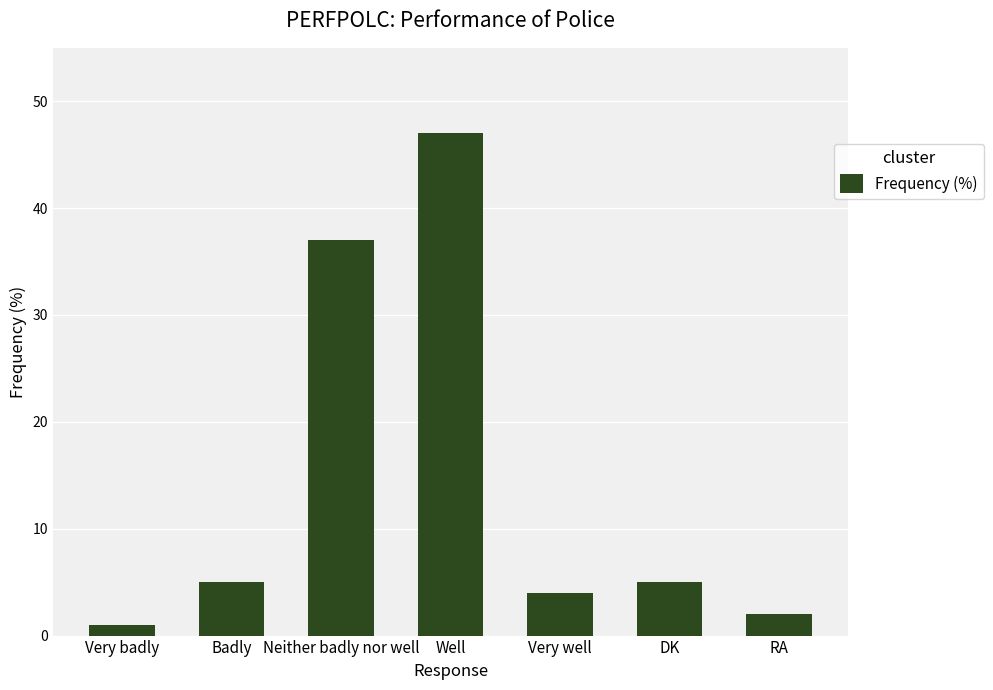

Reading left to right, transcribe all the data shown in this chart.

1	5	37	47	4	5	2